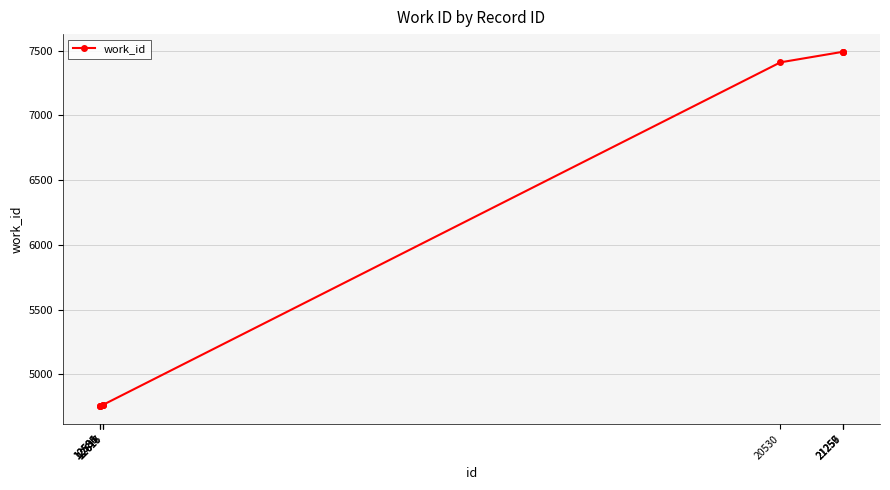

The chart shows a value of 2475 at 21259. True or false?

False